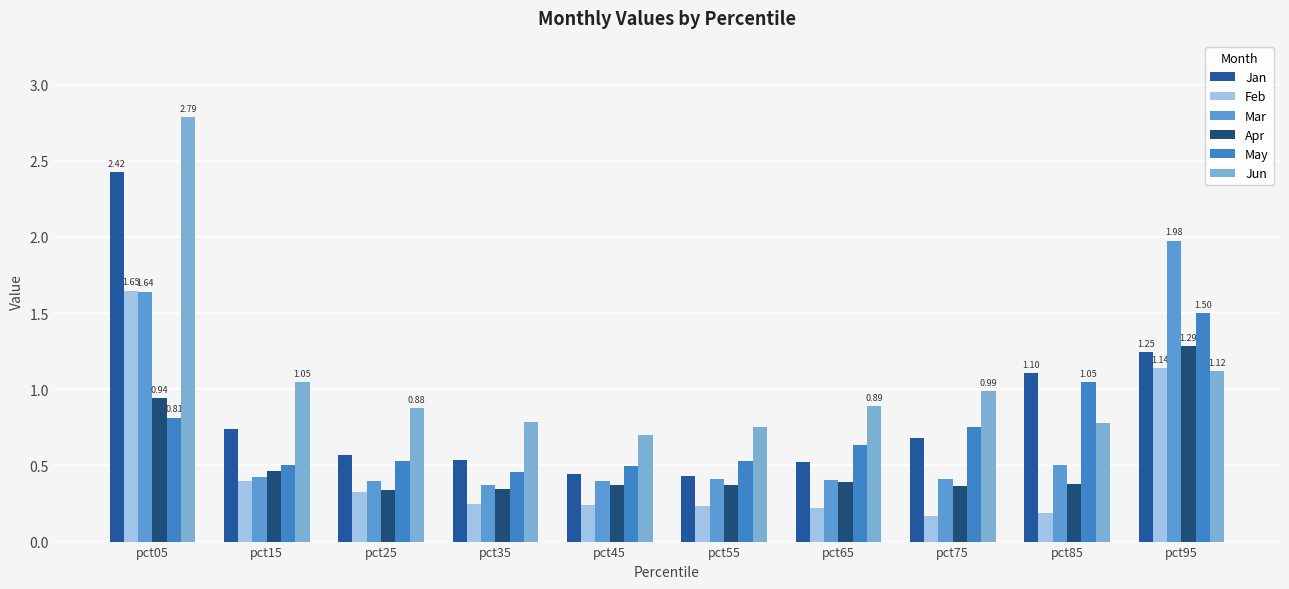

List the series in order of their peak value, highest first.

Jun, Jan, Mar, Feb, May, Apr